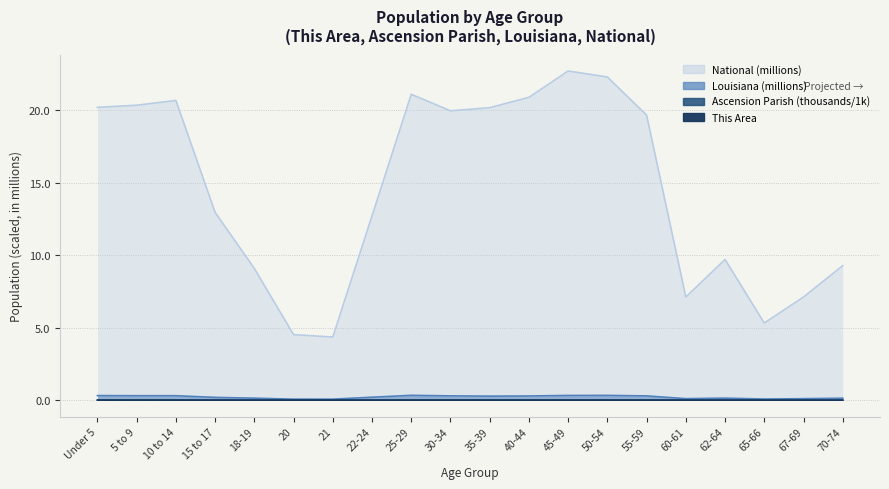

Where is the first local maximum for National?

10 to 14